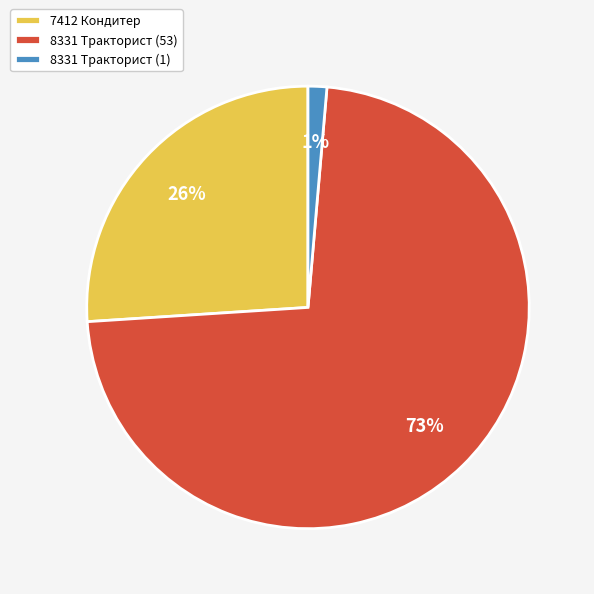

How many slices are in this pie chart?

3